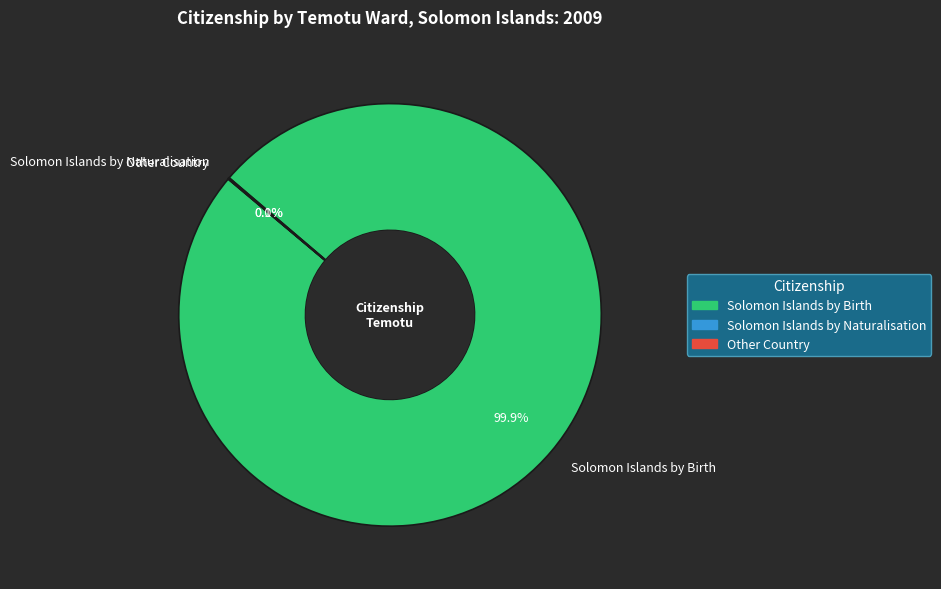

What percentage is NOT represented by Solomon Islands by Birth?

0.1%